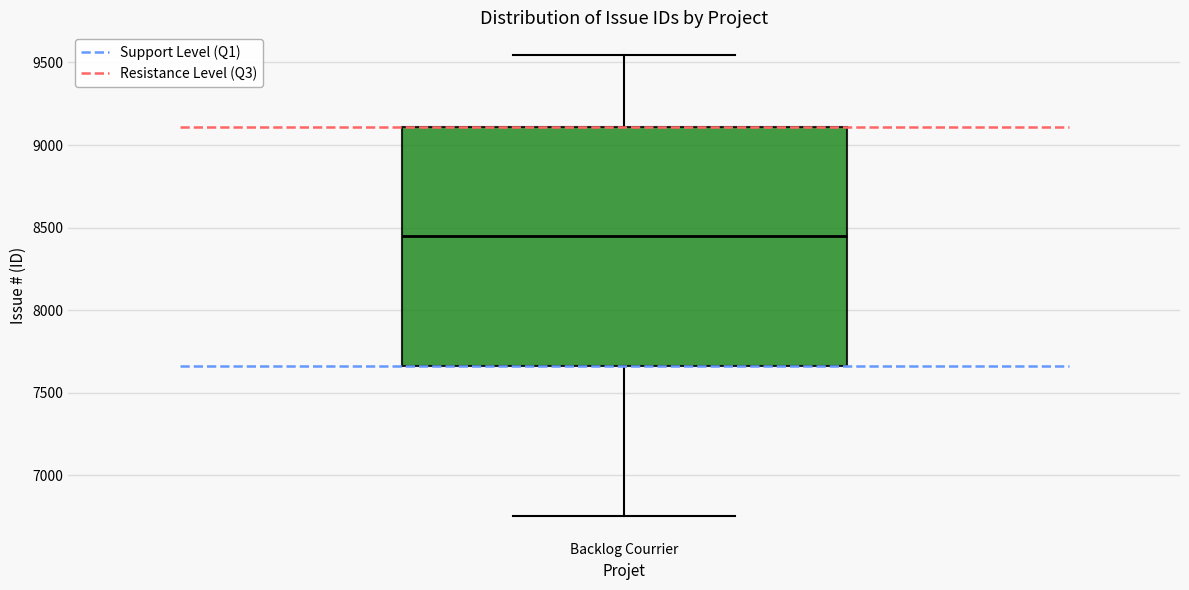

Read this box plot against the y-axis: the position of the median line, the range covered by the box, and the ends of both whiskers. The values are not printed on the chart, so give them approximately, as read against the axis.

median 8450, box 7650 to 9100, whiskers 6750 to 9550